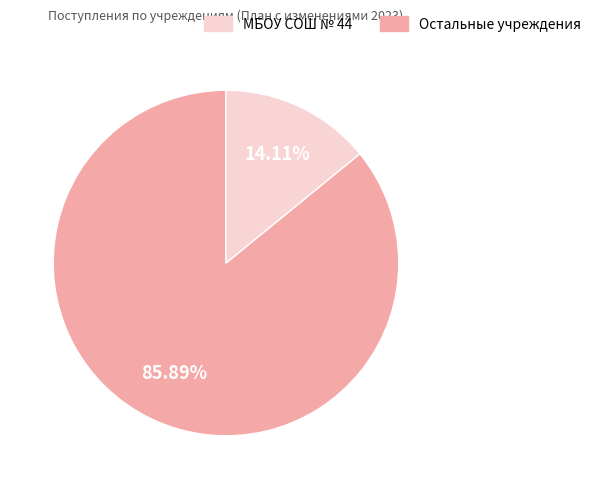

Does any single category account for the majority?

Yes